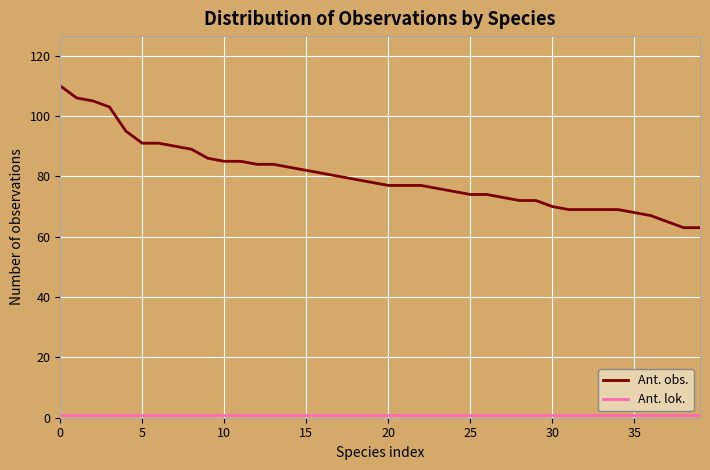

Which series has the widest spread of values?

Ant. obs.